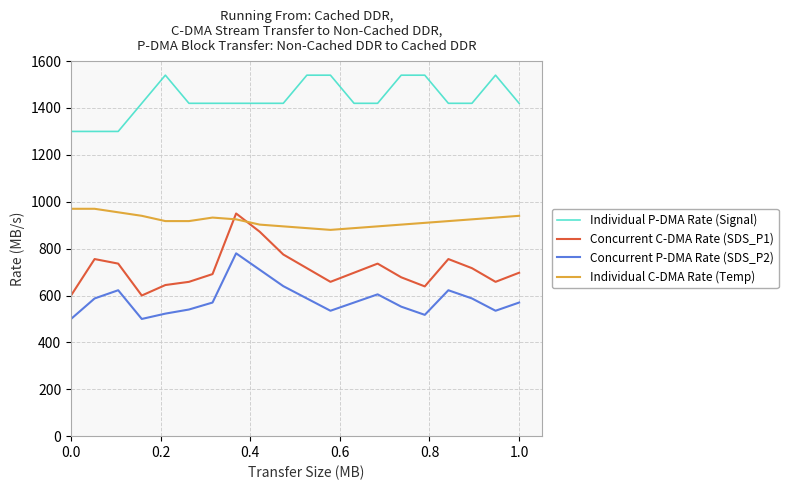

Which series has the largest total across all categories?

Individual P-DMA Rate (Signal)